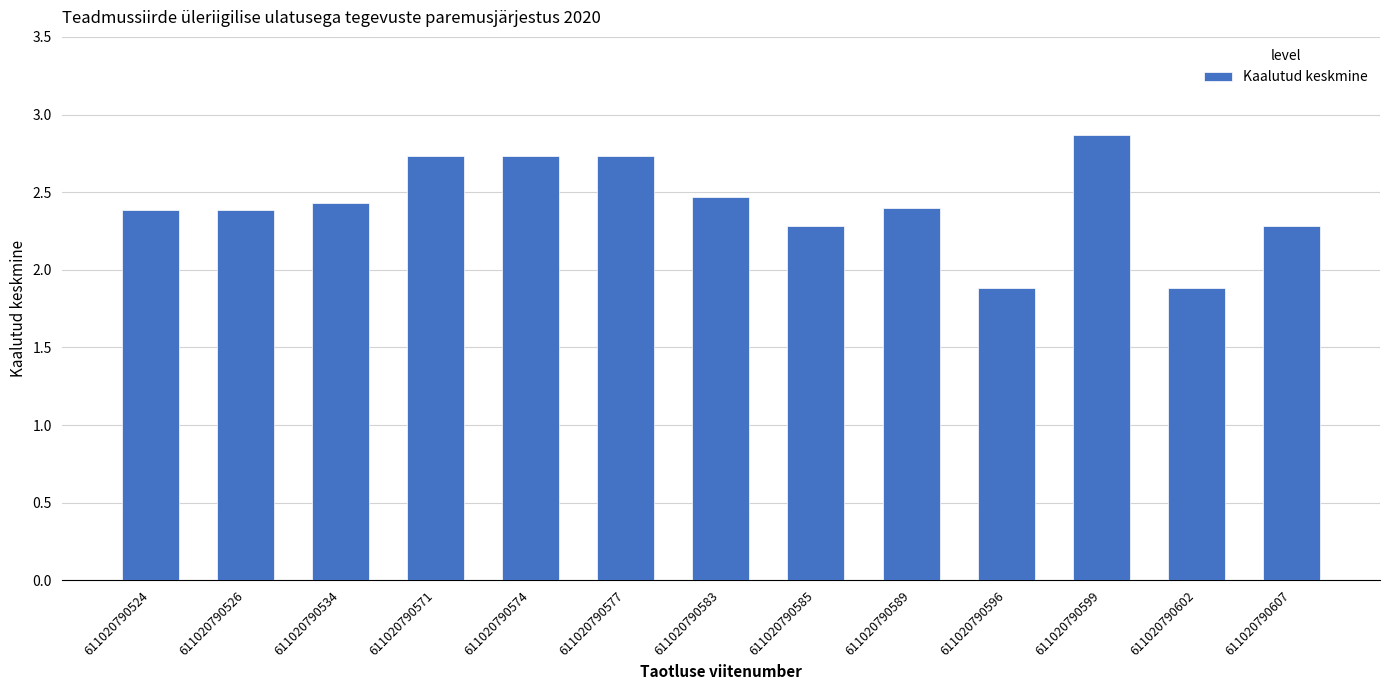

Which category has the highest value across all series?

611020790599